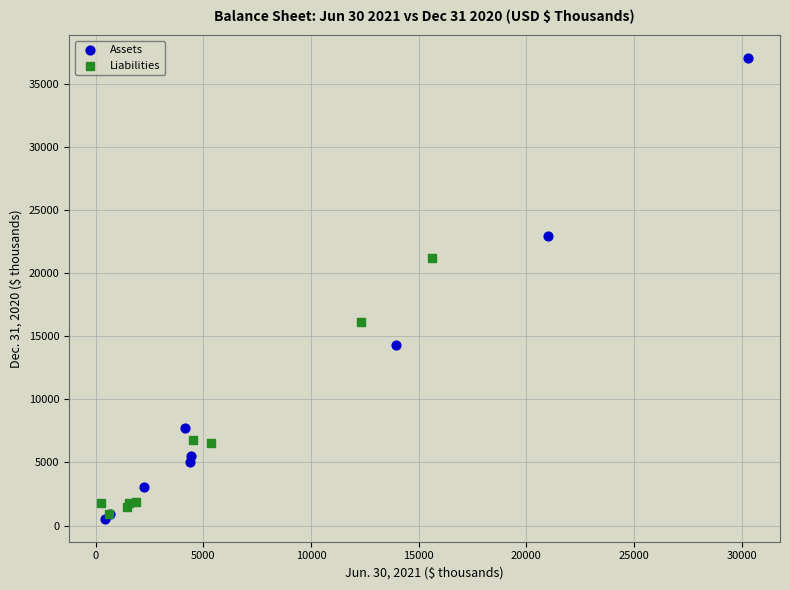

Which series has the largest Y range (max minus min)?

Assets